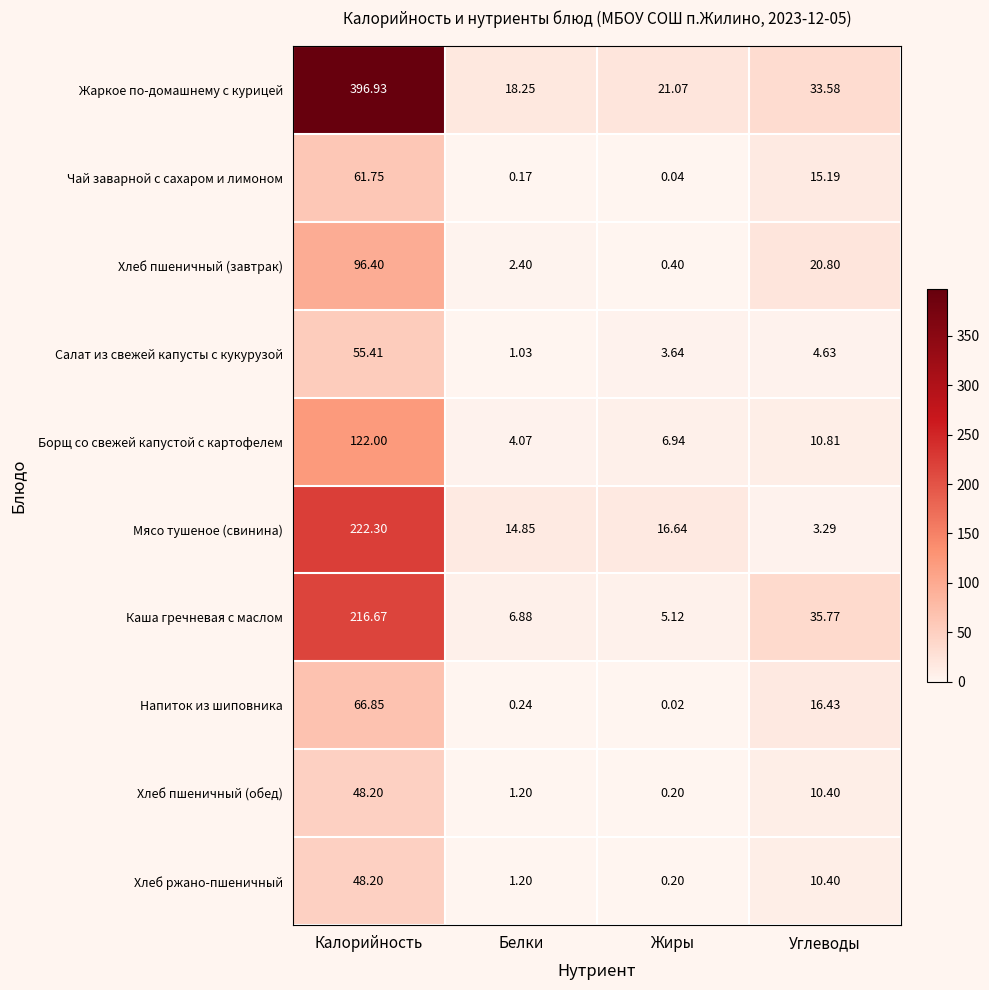

Where does the Напиток из шиповника series first go above 16?

Калорийность